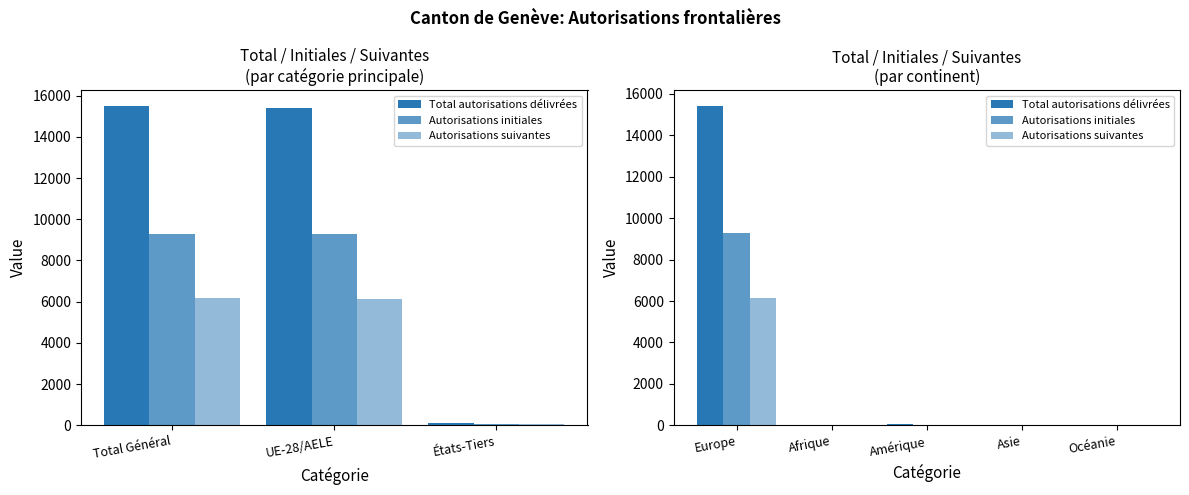

Is the value of Autorisations initiales at Europe greater than the value of Total autorisations délivrées at Asie?

Yes